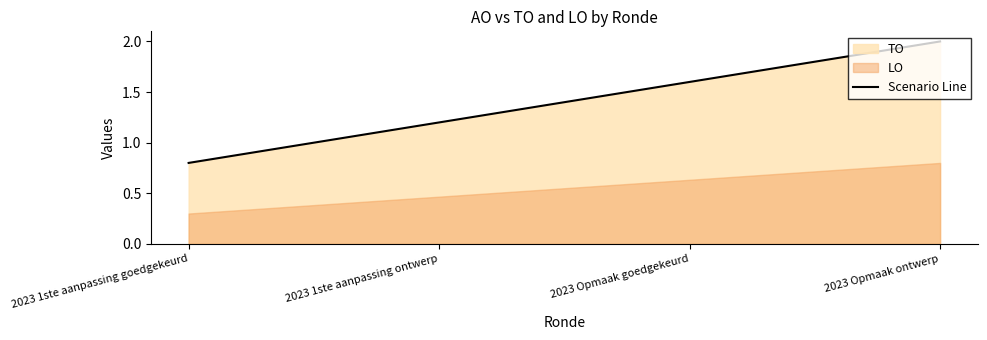

List the labels in order of value, largest first.

2023 Opmaak ontwerp, 2023 Opmaak goedgekeurd, 2023 1ste aanpassing ontwerp, 2023 1ste aanpassing goedgekeurd